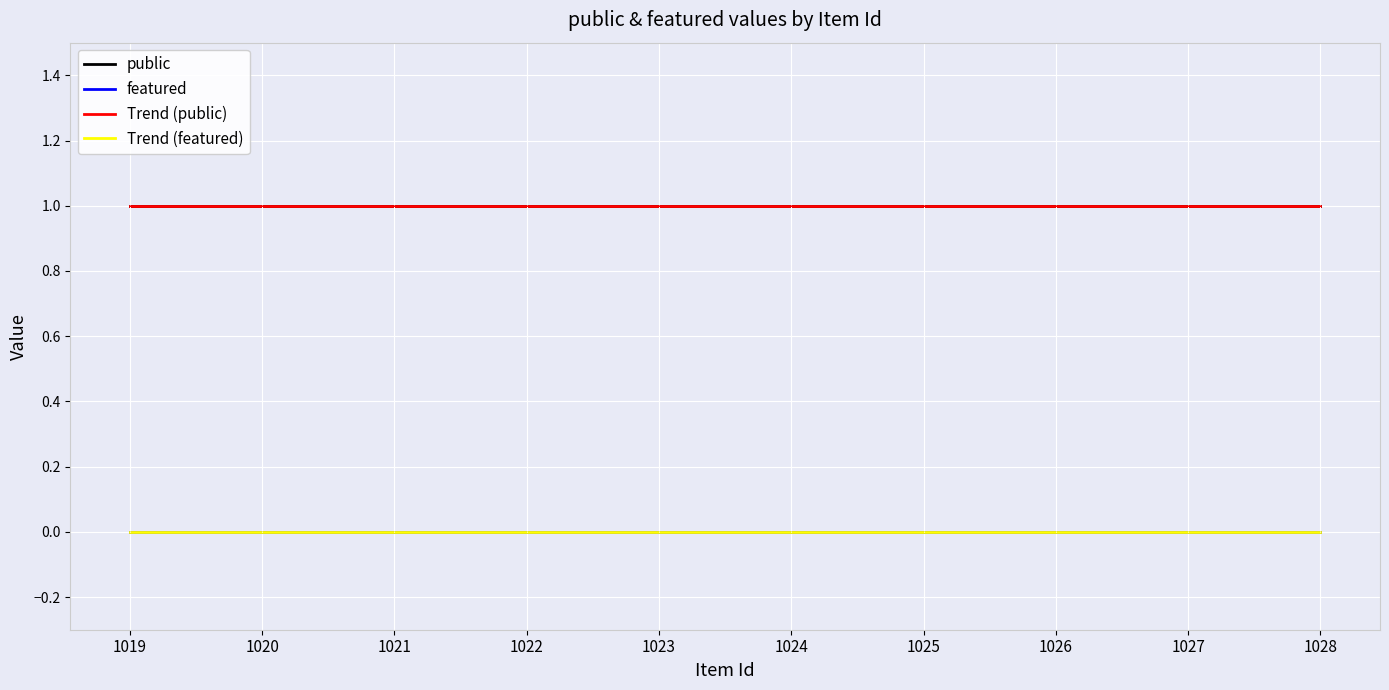

At how many categories does at least one series exceed 0?

10